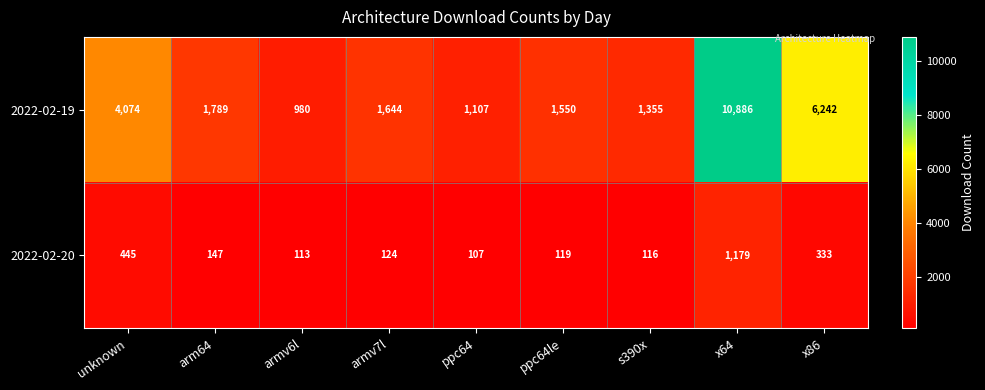

The value of 2022-02-19 at ppc64le is 940. True or false?

False